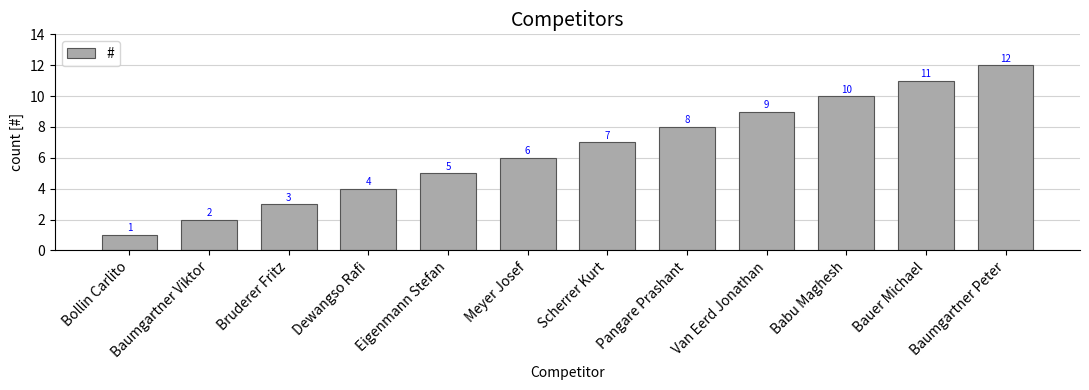

Is it true that the value at Dewangso Rafi is 6?

False